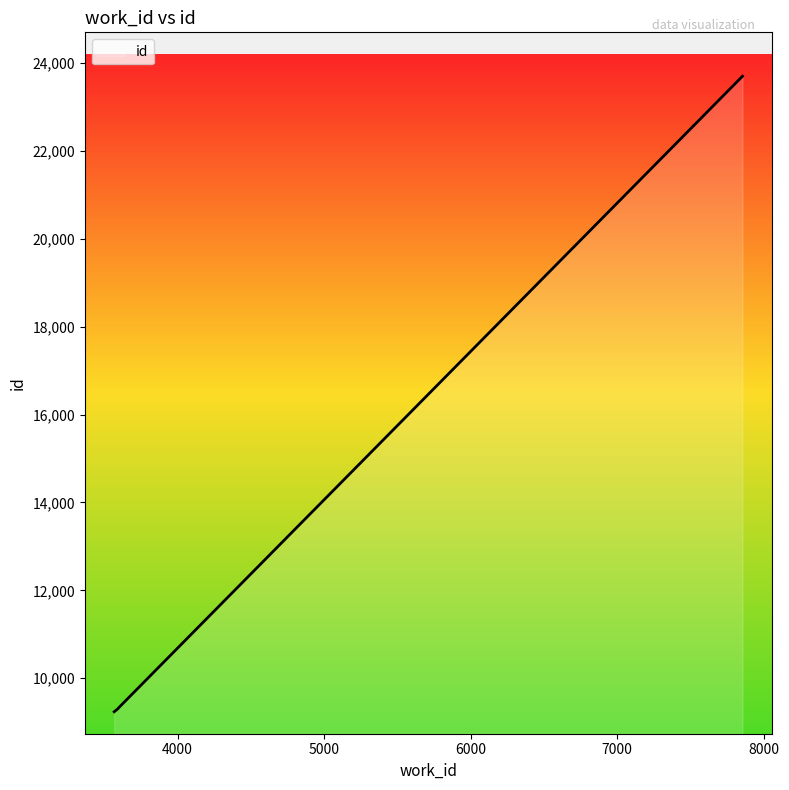

What is the minimum value shown in the chart?

9236